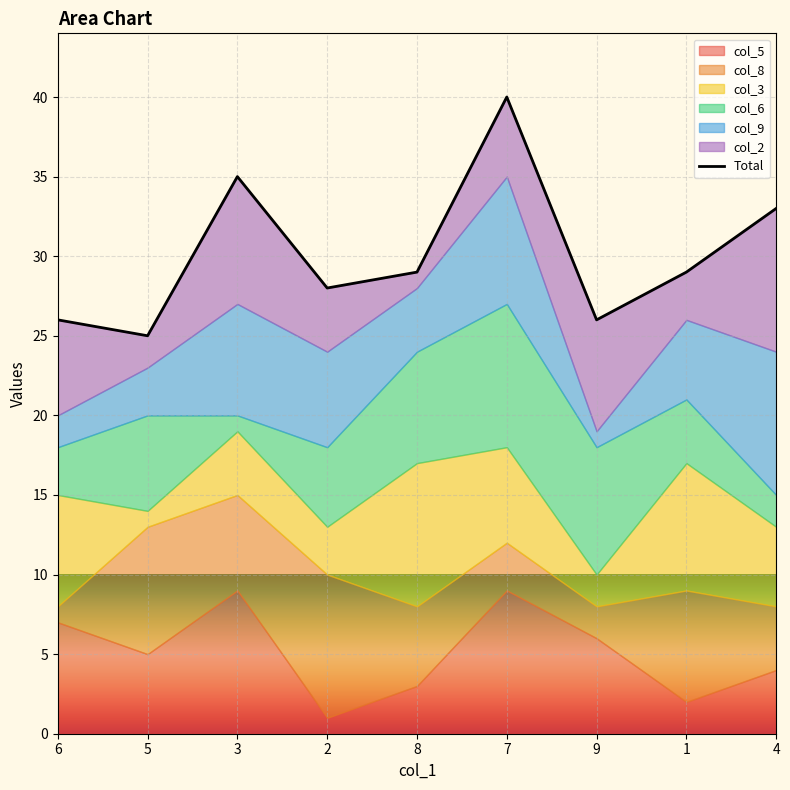

Where does the data first go above 29?

3